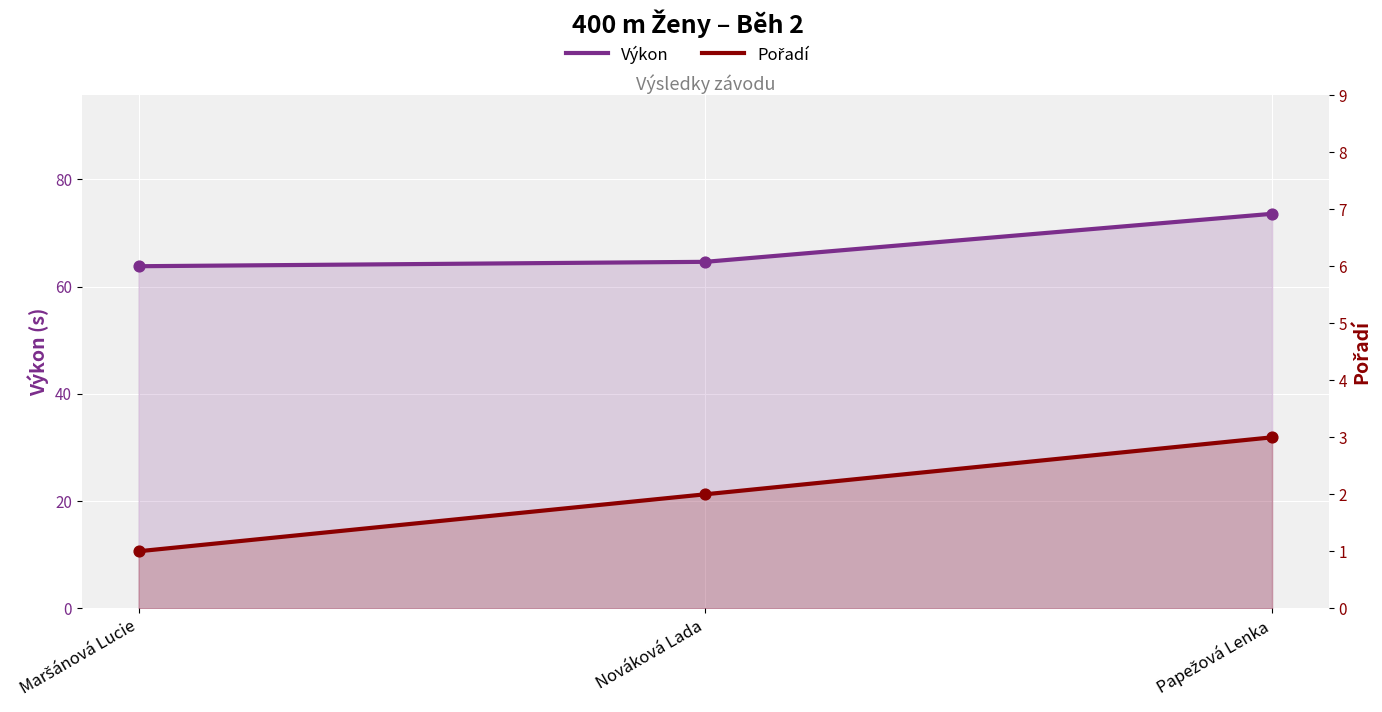

Which series has the largest Y range (max minus min)?

Výkon